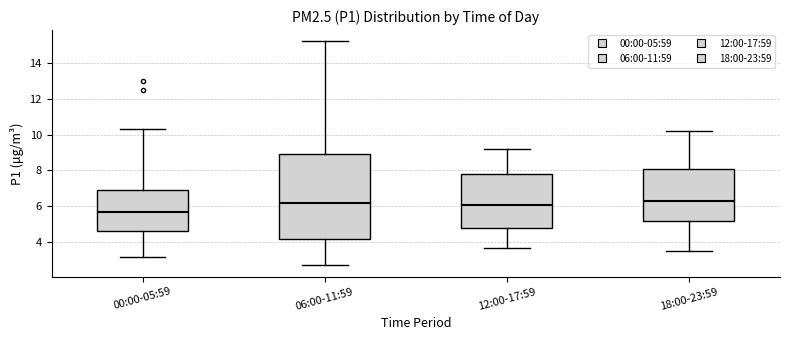

Which box's median line is the lowest?

00:00-05:59